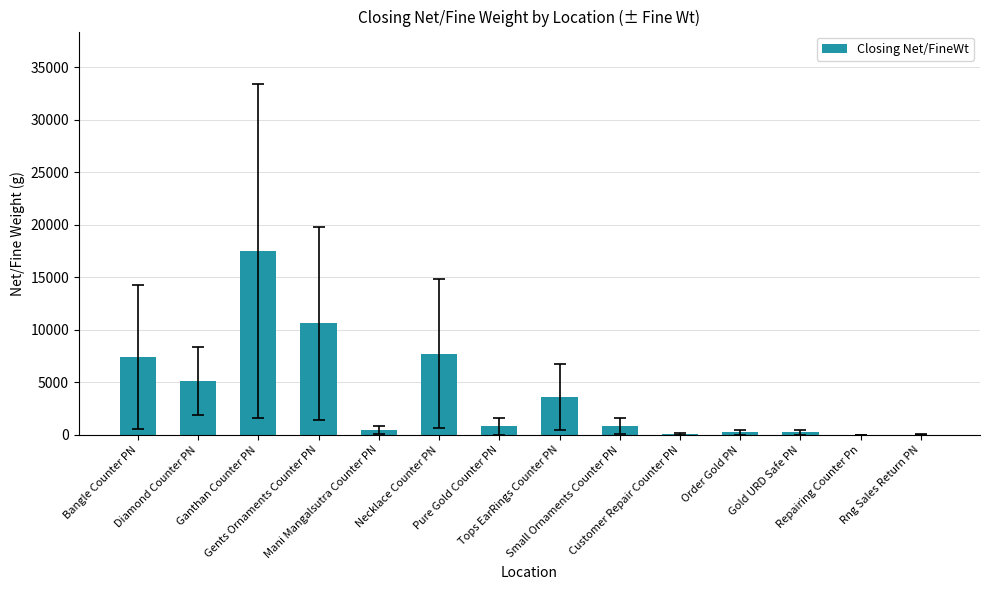

What is the average value?

3904.8